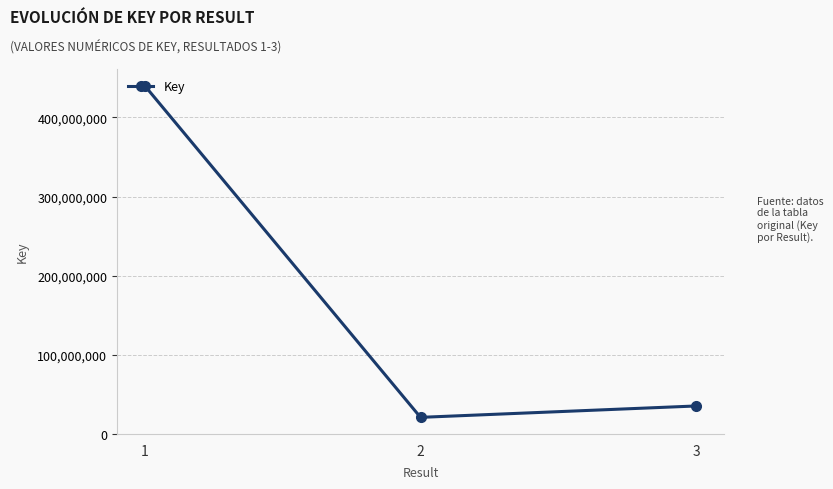

True or false: the data shows 34965285 at 3.

True